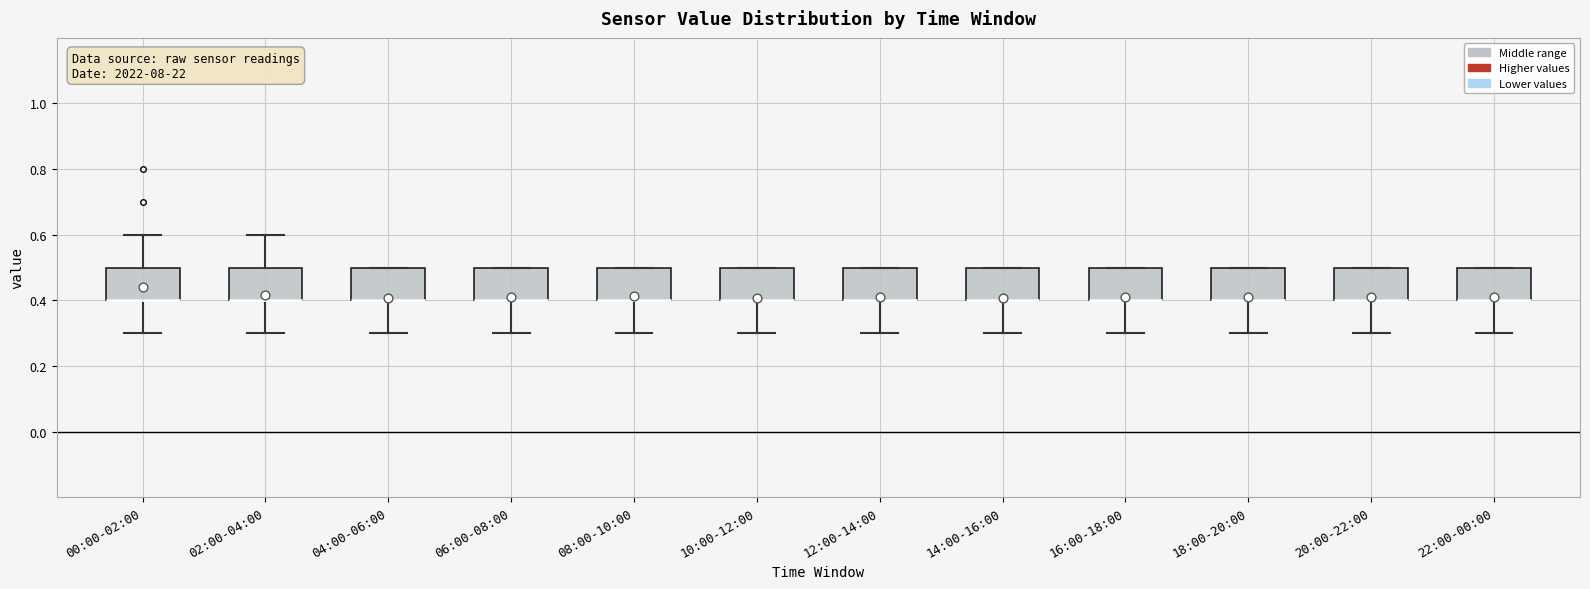

Reading left to right, read every box against the y-axis: the position of its median line, the range the box covers, and the ends of its whiskers. The values are not printed on the chart, so give them approximately, as read against the axis.

00:00-02:00: median 0.4 (drawn on the box's lower edge), box 0.4 to 0.5, whiskers 0.3 to 0.6
02:00-04:00: median 0.4 (drawn on the box's lower edge), box 0.4 to 0.5, whiskers 0.3 to 0.6
04:00-06:00: median 0.4 (drawn on the box's lower edge), box 0.4 to 0.5, whiskers 0.3 to 0.5
06:00-08:00: median 0.4 (drawn on the box's lower edge), box 0.4 to 0.5, whiskers 0.3 to 0.5
08:00-10:00: median 0.4 (drawn on the box's lower edge), box 0.4 to 0.5, whiskers 0.3 to 0.5
10:00-12:00: median 0.4 (drawn on the box's lower edge), box 0.4 to 0.5, whiskers 0.3 to 0.5
12:00-14:00: median 0.4 (drawn on the box's lower edge), box 0.4 to 0.5, whiskers 0.3 to 0.5
14:00-16:00: median 0.4 (drawn on the box's lower edge), box 0.4 to 0.5, whiskers 0.3 to 0.5
16:00-18:00: median 0.4 (drawn on the box's lower edge), box 0.4 to 0.5, whiskers 0.3 to 0.5
18:00-20:00: median 0.4 (drawn on the box's lower edge), box 0.4 to 0.5, whiskers 0.3 to 0.5
20:00-22:00: median 0.4 (drawn on the box's lower edge), box 0.4 to 0.5, whiskers 0.3 to 0.5
22:00-00:00: median 0.4 (drawn on the box's lower edge), box 0.4 to 0.5, whiskers 0.3 to 0.5